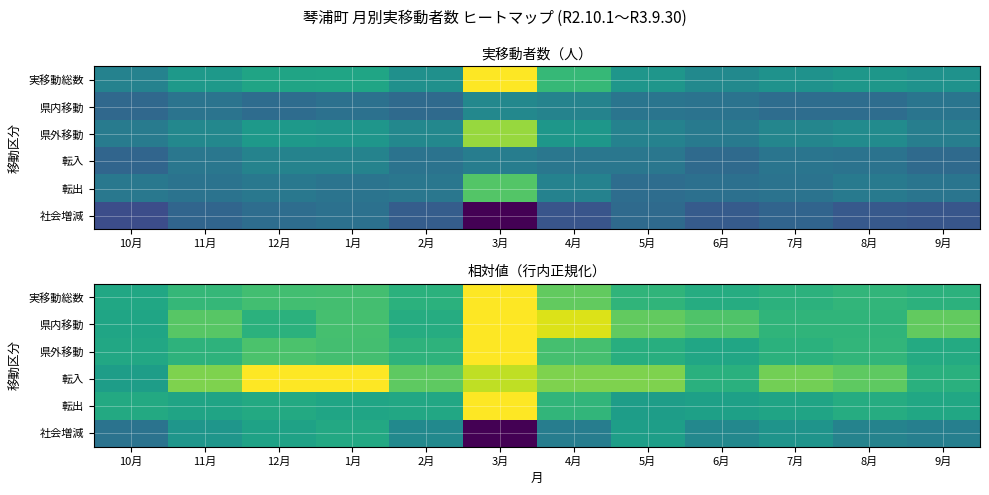

Count the number of categories in the chart.

12